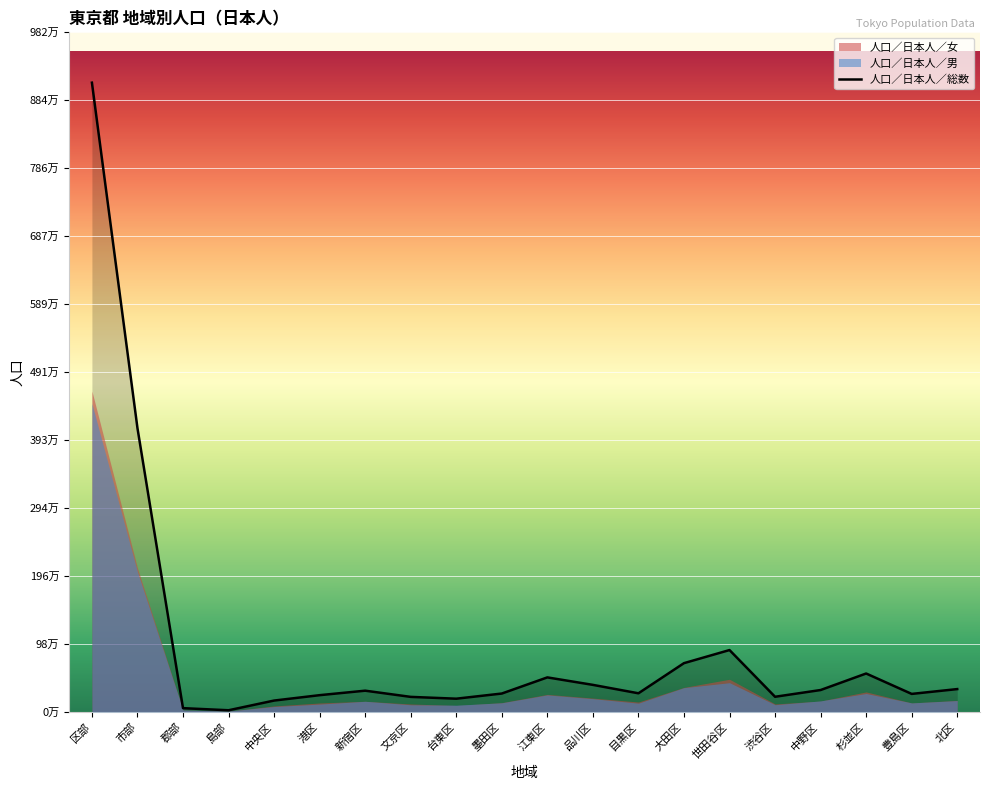

What is the difference between the second highest and minimum values?

4079635